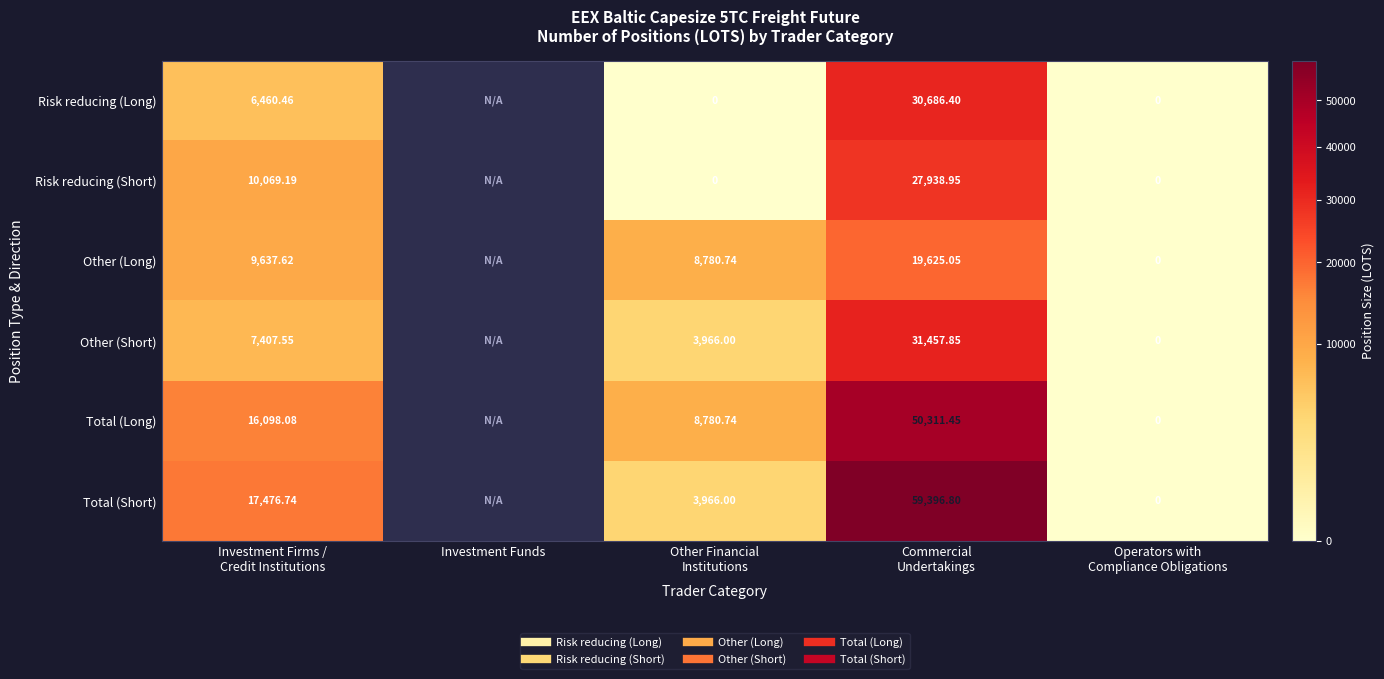

Which series has the largest range (max minus min)?

Total (Short)